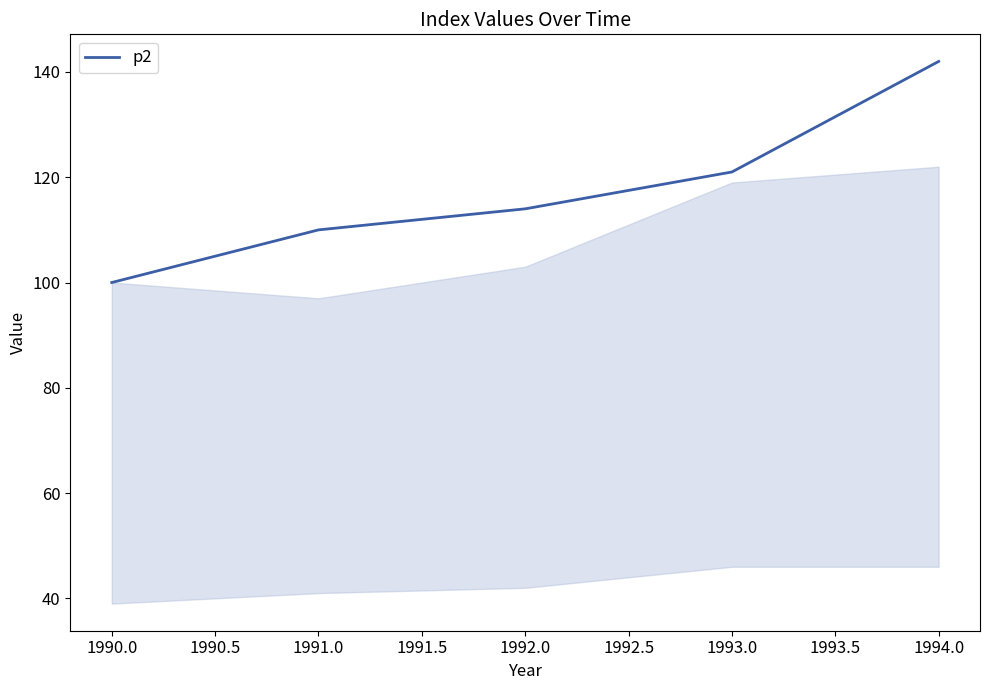

What is the maximum value shown in the chart?

142